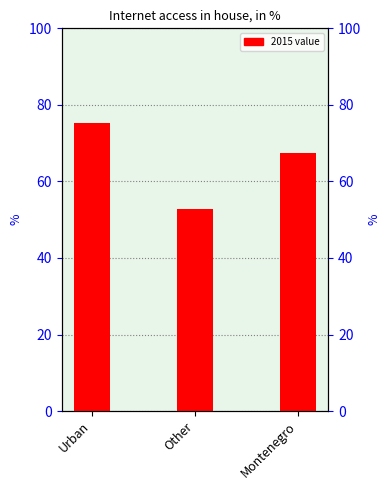

At which category does the chart reach its peak across all series?

Urban